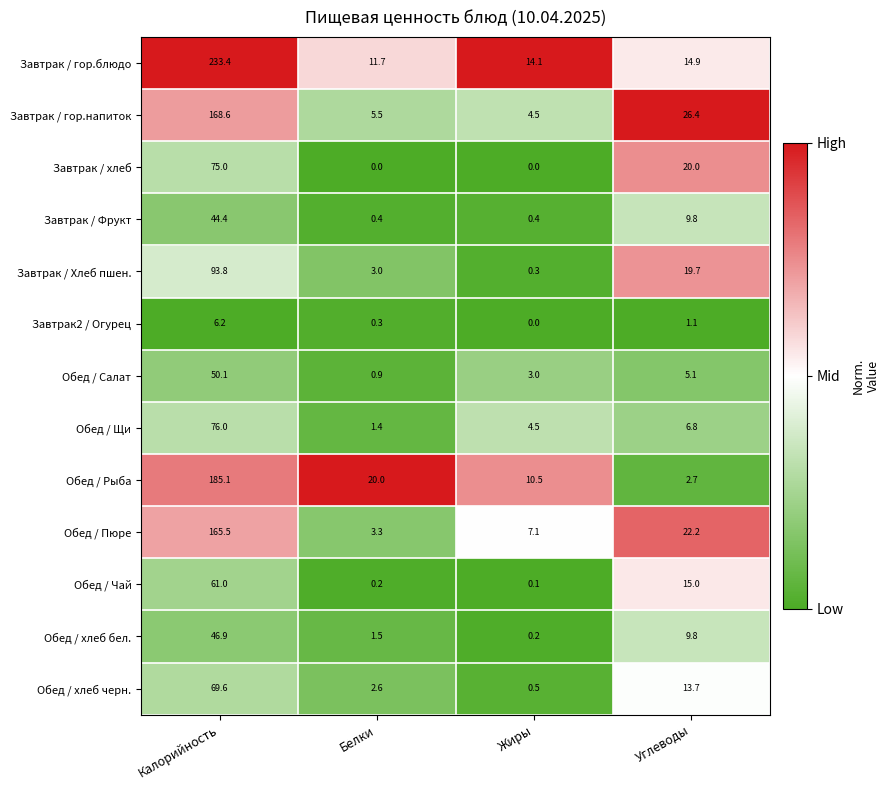

List the series in order of their peak value, lowest first.

Завтрак2 / Огурец, Завтрак / Фрукт, Обед / хлеб бел., Обед / Салат, Обед / Чай, Обед / хлеб черн., Завтрак / хлеб, Обед / Щи, Завтрак / Хлеб пшен., Обед / Пюре, Завтрак / гор.напиток, Обед / Рыба, Завтрак / гор.блюдо